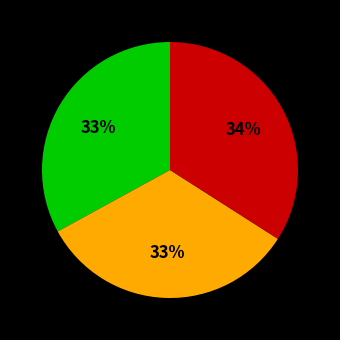

To the nearest percent, what is the average slice percentage?

33%